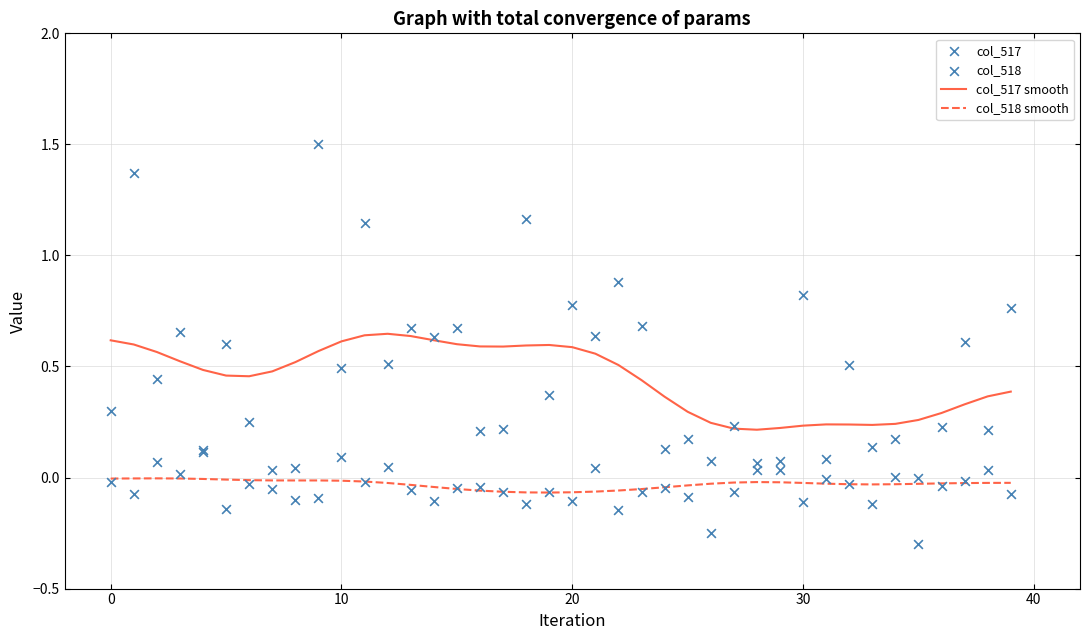

Which series contains the highest Y value?

col_517